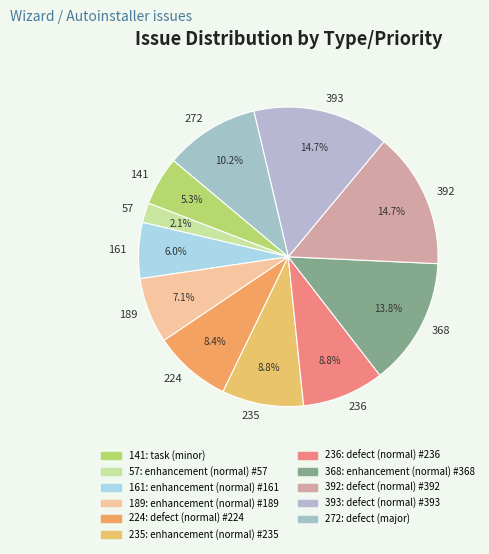

Count the number of slices in the pie.

11